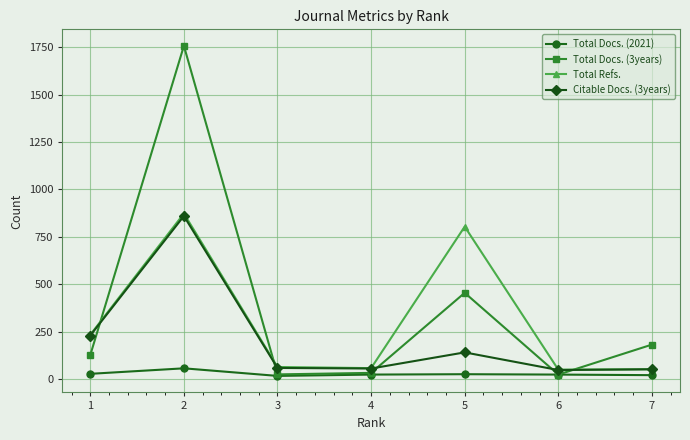

Which series has the largest range (max minus min)?

Total Docs. (3years)